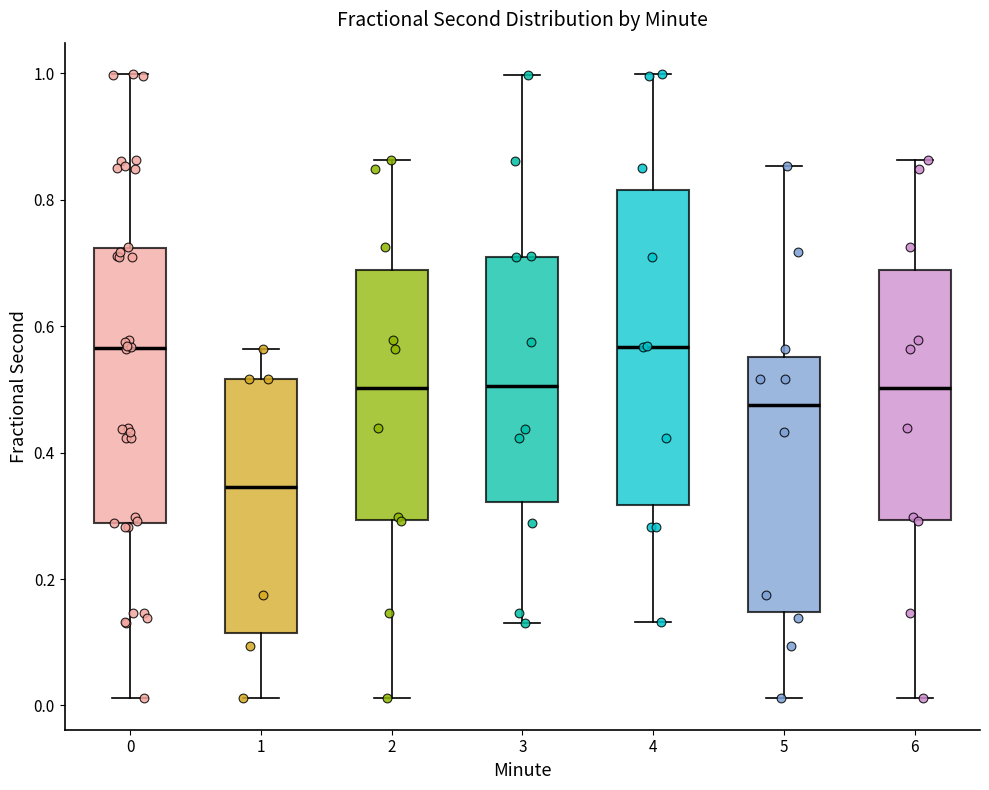

Reading left to right, read every box against the y-axis: the position of its median line, the range the box covers, and the ends of its whiskers. The values are not printed on the chart, so give them approximately, as read against the axis.

0: median 0.56, box 0.28 to 0.72, whiskers 0.02 to 1.00
1: median 0.34, box 0.12 to 0.52, whiskers 0.02 to 0.56
2: median 0.50, box 0.30 to 0.68, whiskers 0.02 to 0.86
3: median 0.50, box 0.32 to 0.72, whiskers 0.14 to 1.00
4: median 0.56, box 0.32 to 0.82, whiskers 0.14 to 1.00
5: median 0.48, box 0.14 to 0.56, whiskers 0.02 to 0.86
6: median 0.50, box 0.30 to 0.68, whiskers 0.02 to 0.86